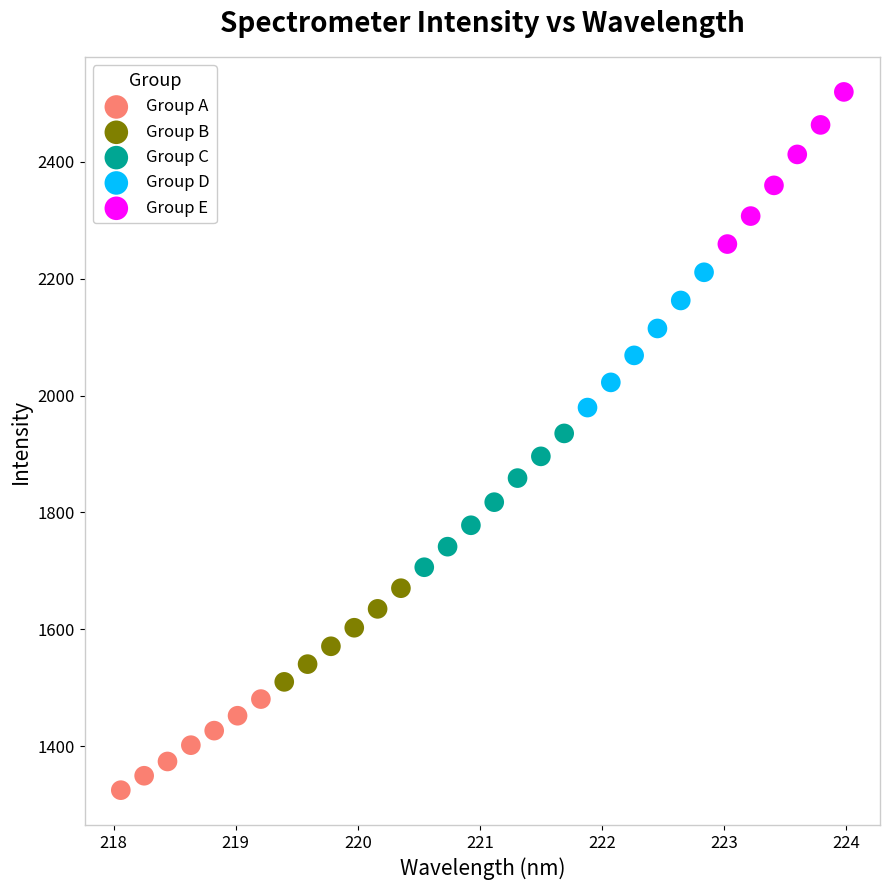

Which series contains the highest Y value?

Group E